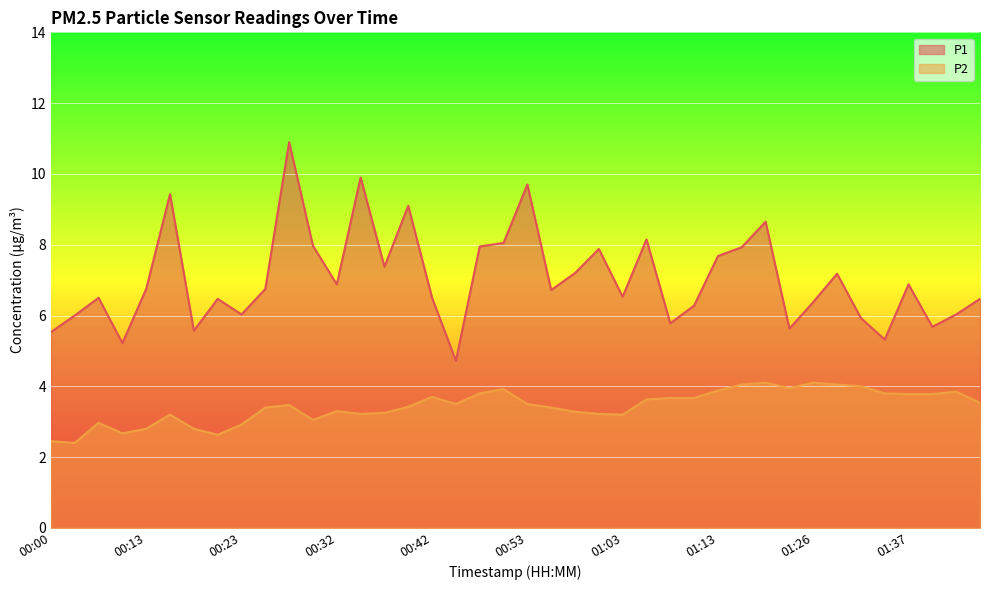

What position from the right is 01:32?

6